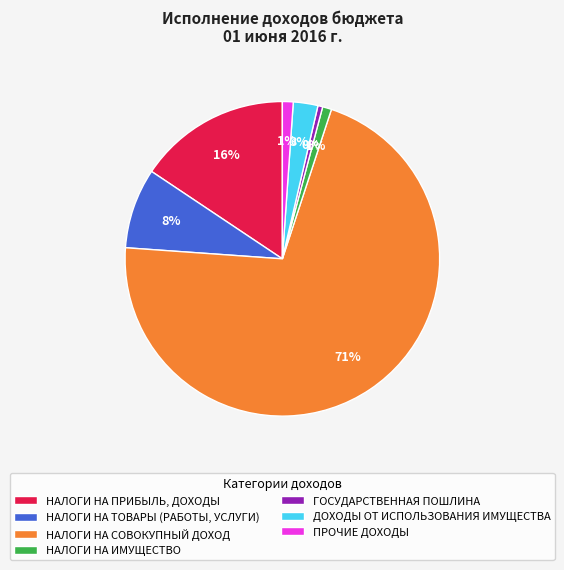

Is it true that НАЛОГИ НА ПРИБЫЛЬ, ДОХОДЫ is 27% of the pie?

False